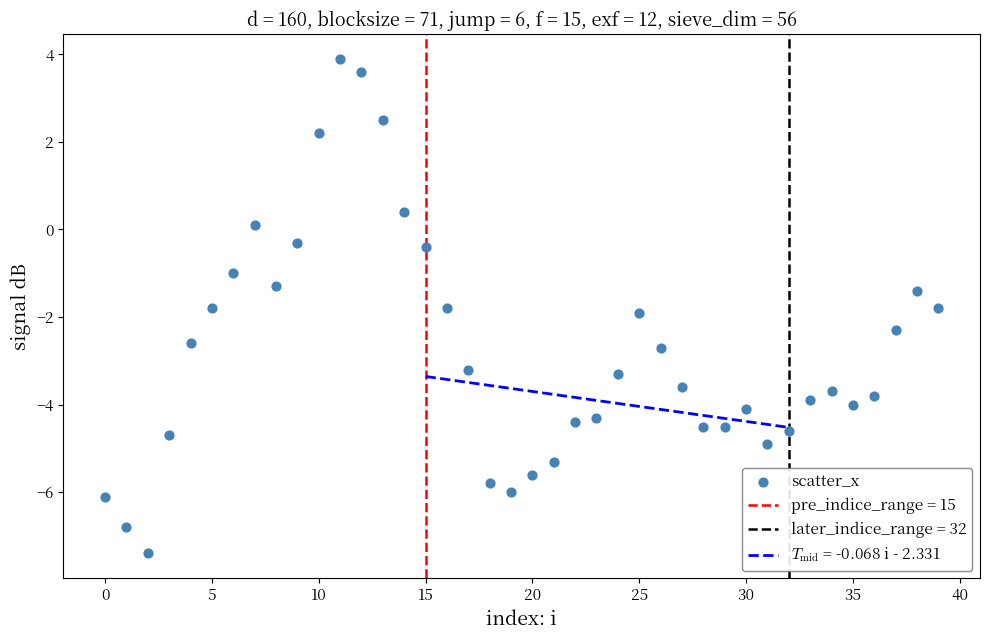

What is the range of Y values (max minus min)?

11.3